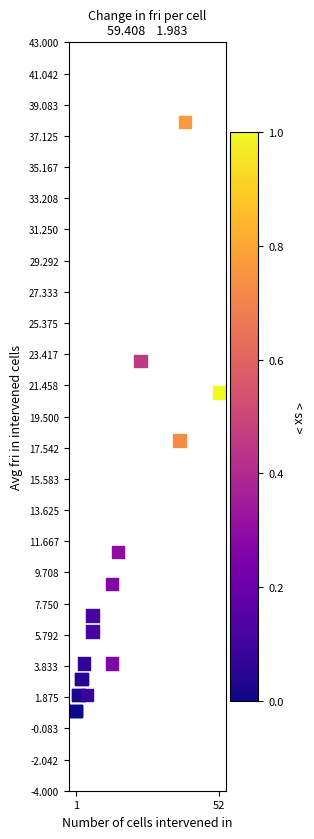

What Y value in the scatter plot is closest to 19?

18